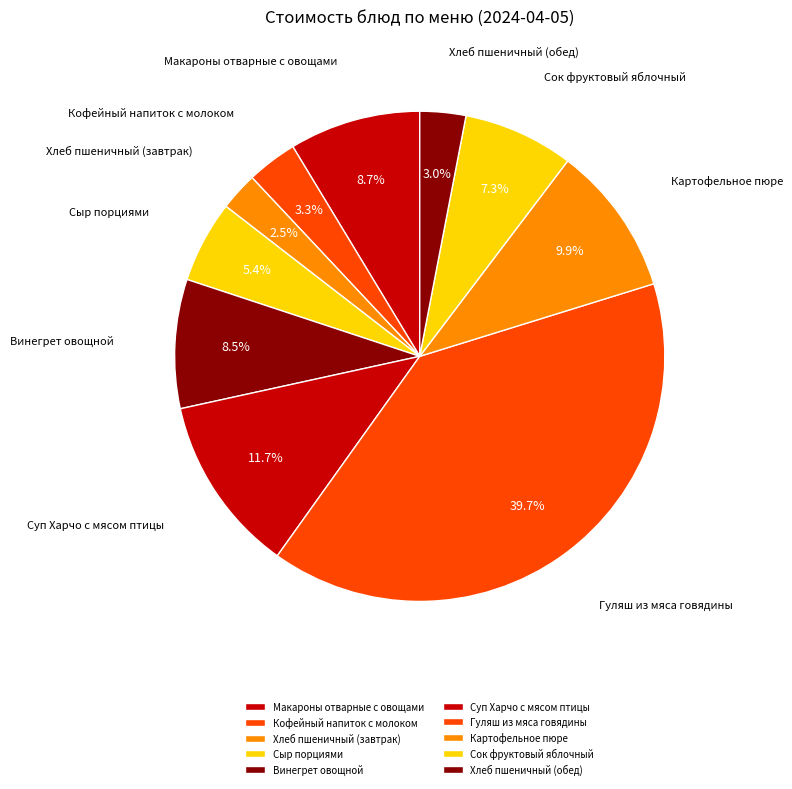

Is Хлеб пшеничный (обед) the majority of the pie?

No